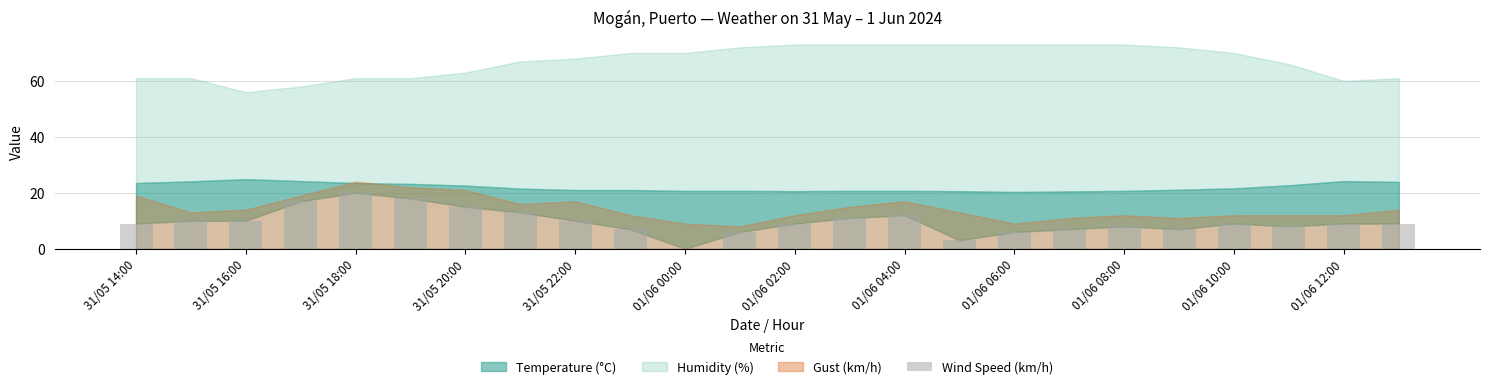

How many positive values are there?

23